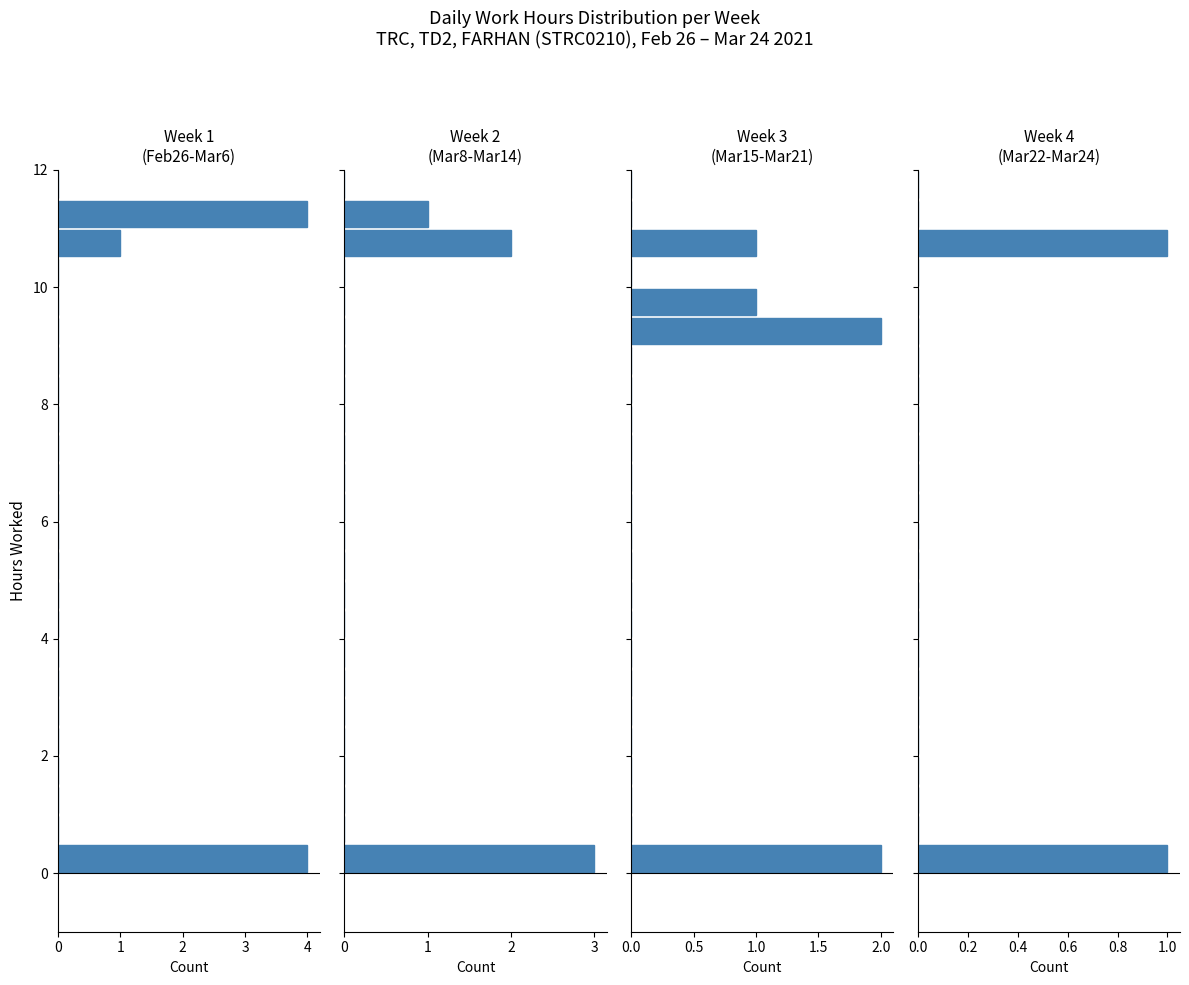

How many categories are shown in the chart?

24